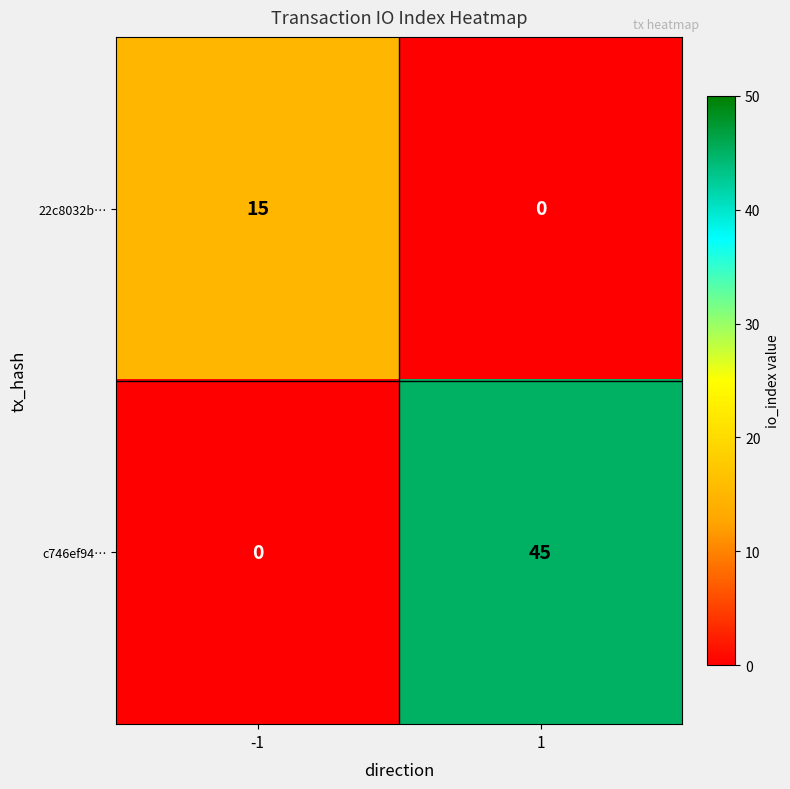

What is the difference between the 22c8032b… values at 1 and -1?

15